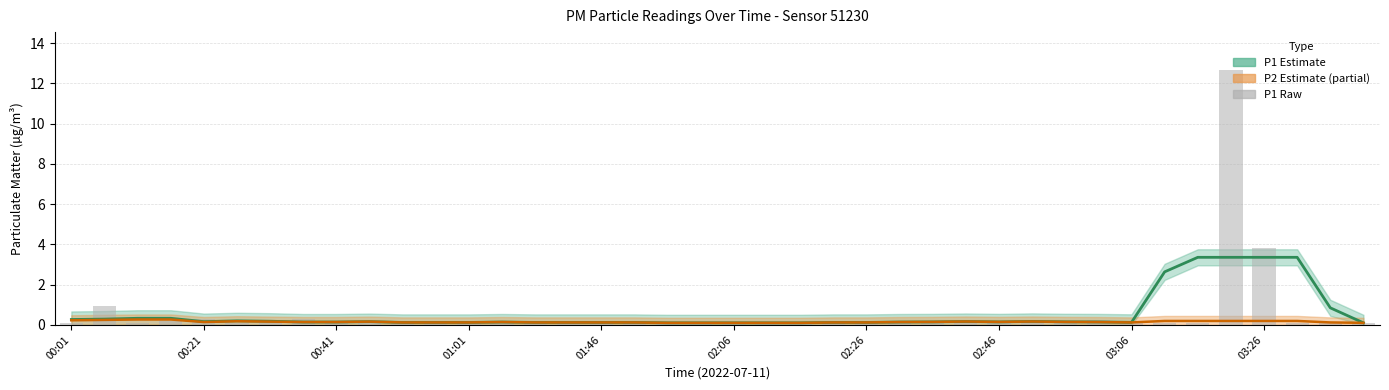

Is it true that the value at 22 is 0.2?

False